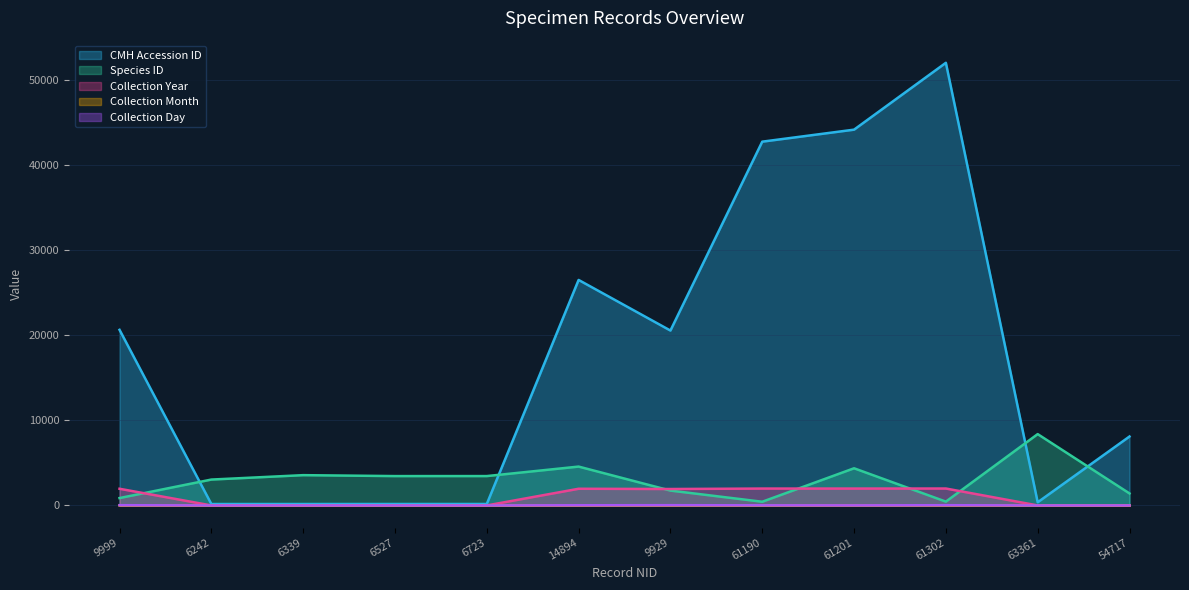

How many interior local peaks does the Collection Day series have?

2